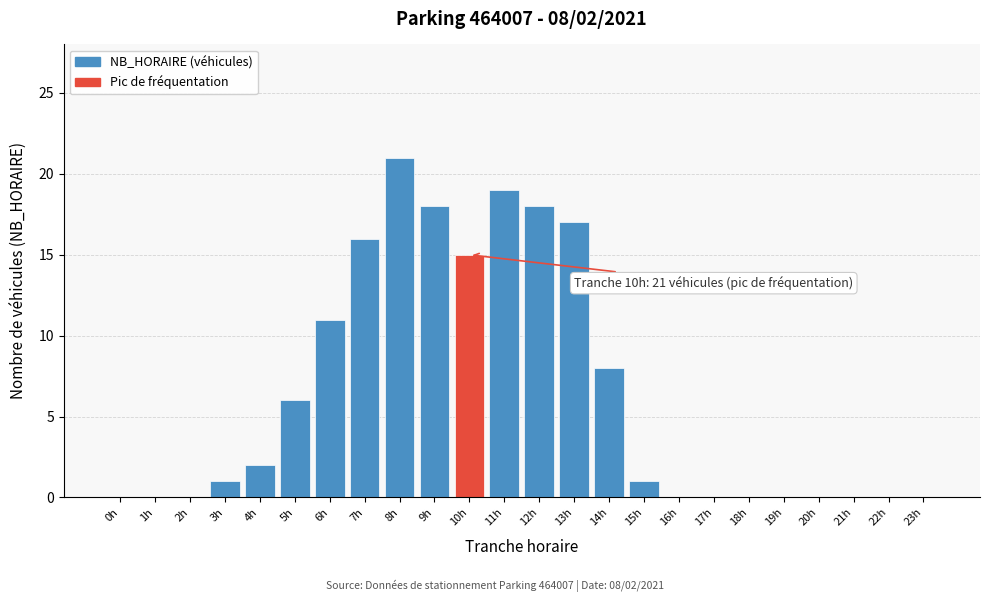

Reading right to left, transcribe all the data shown in this chart.

23h=0	22h=0	21h=0	20h=0	19h=0	18h=0	17h=0	16h=0	15h=1	14h=8	13h=17	12h=18	11h=19	10h=15	9h=18	8h=21	7h=16	6h=11	5h=6	4h=2	3h=1	2h=0	1h=0	0h=0